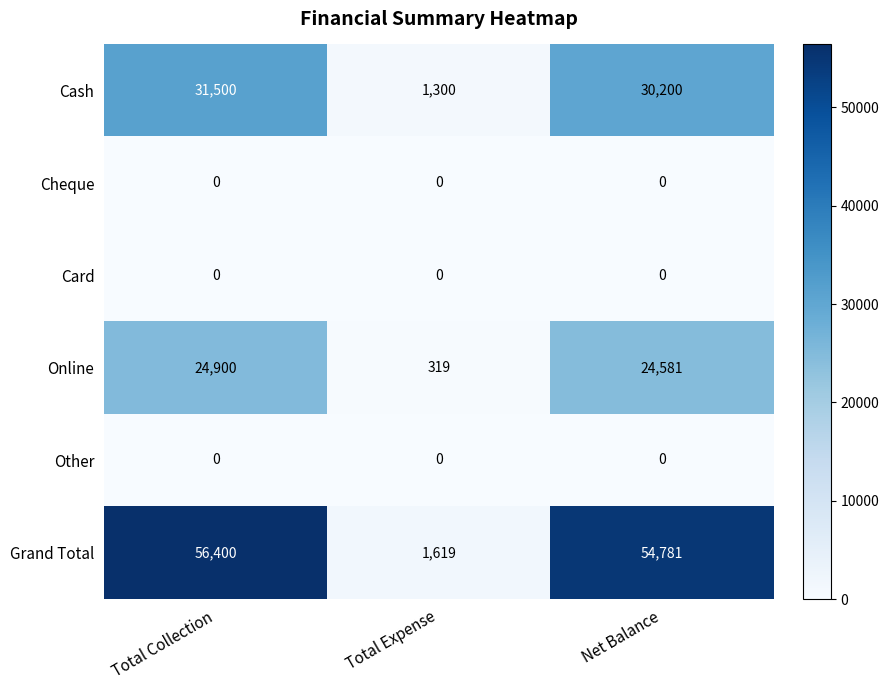

What is the sum of all Grand Total values?

112800